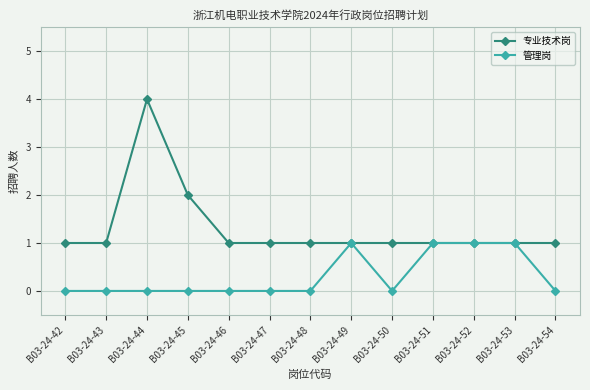

Is this an area chart (filled region under the line)?

No